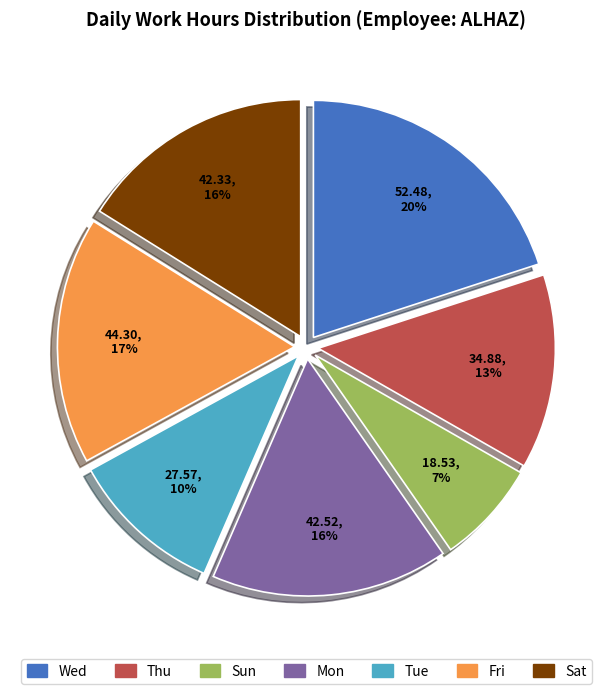

How many segments does this pie chart have?

7